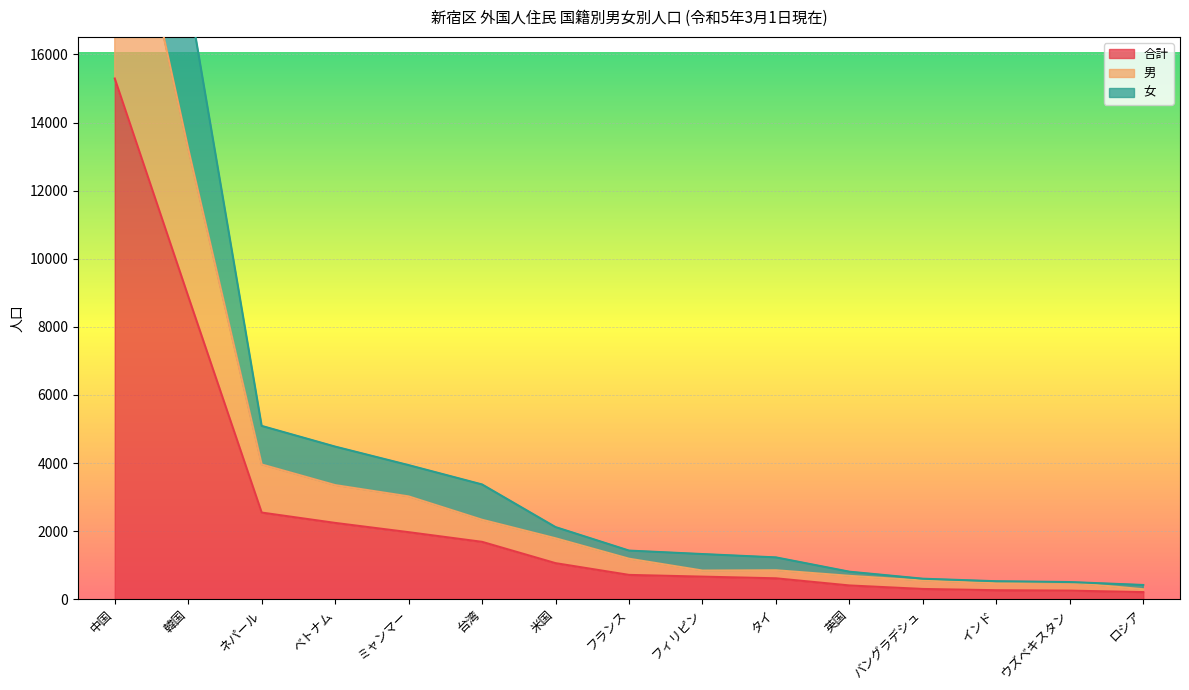

What is the average value of the 合計 series?

2474